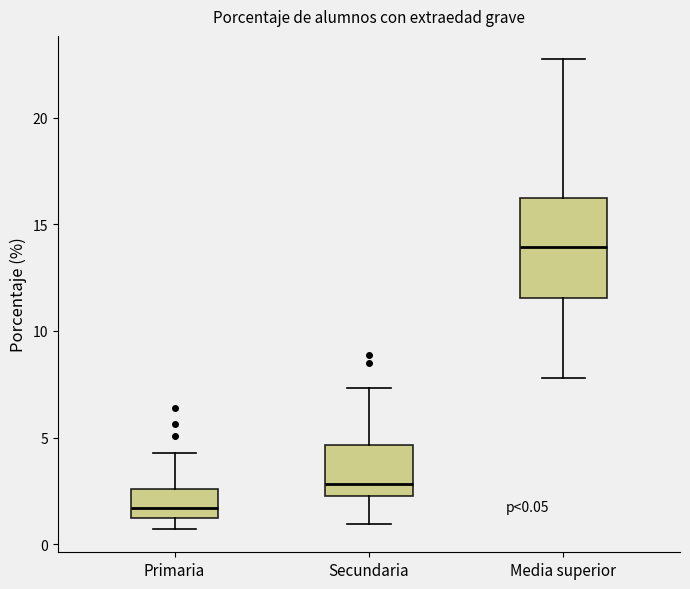

Comparing the boxes themselves (not the whiskers), which one is the tallest?

Media superior